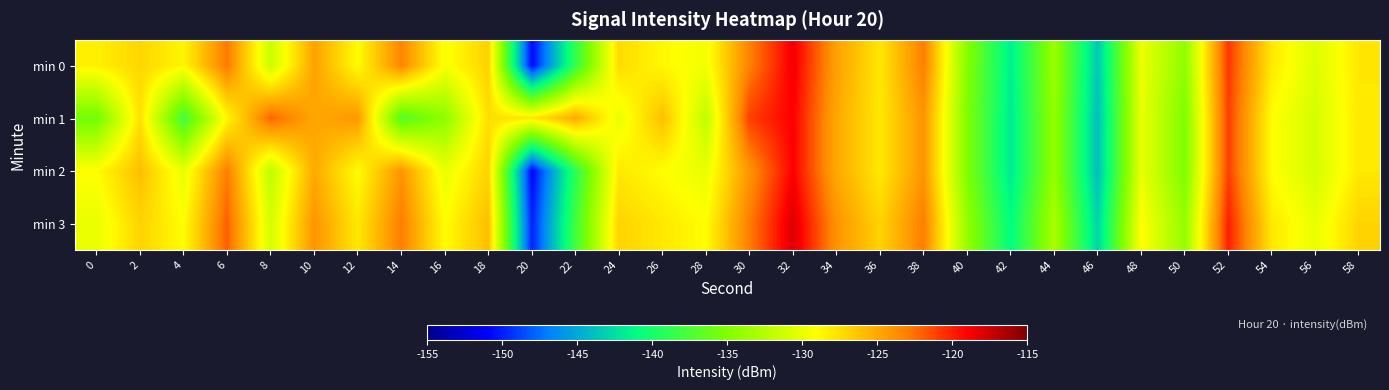

At which category does the chart reach its minimum across all series?

20